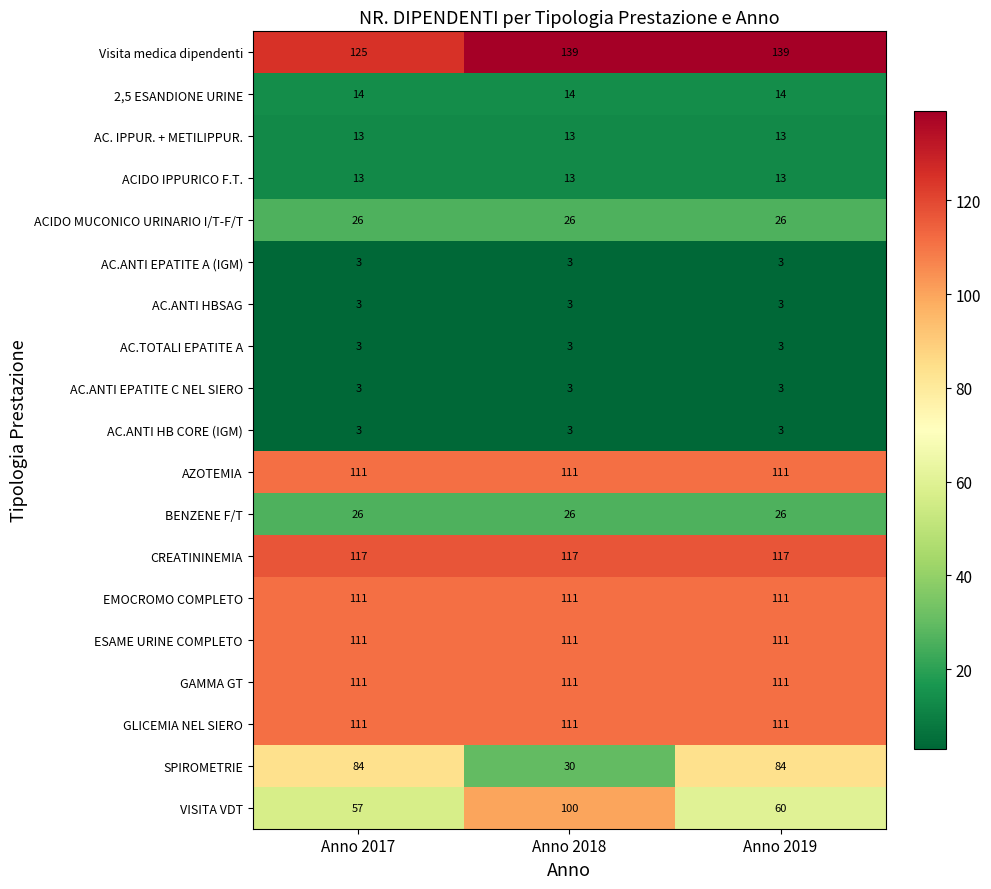

What is the sum of all CREATININEMIA values?

351